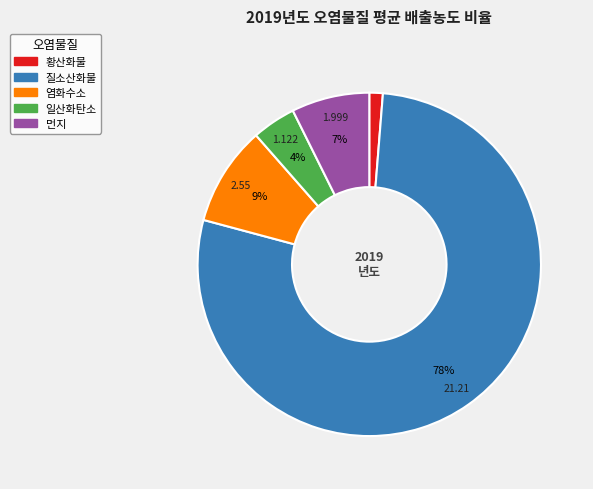

The 염화수소 slice represents 1% of the pie. True or false?

False